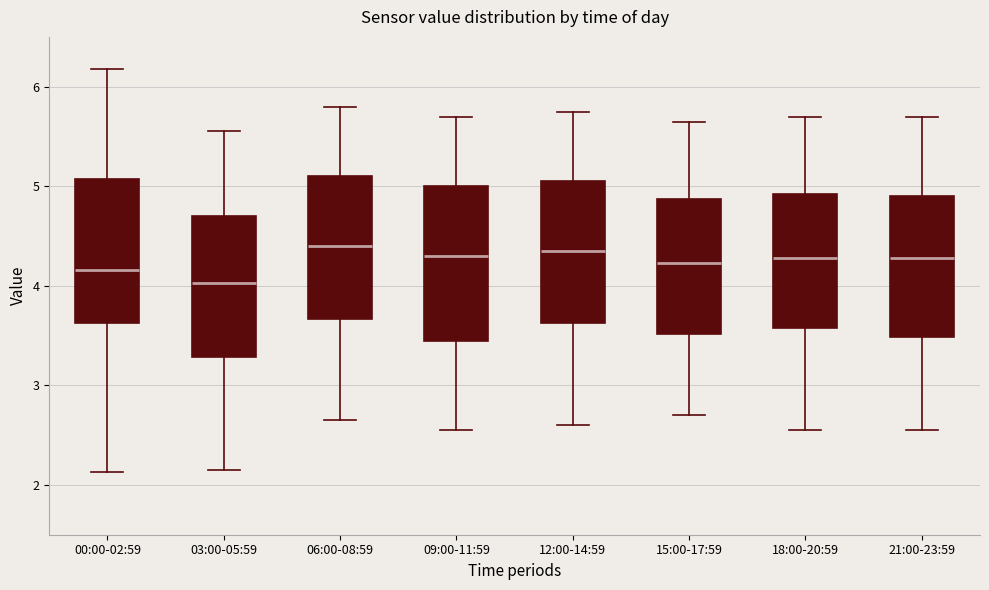

Which box's median line is the lowest?

03:00-05:59